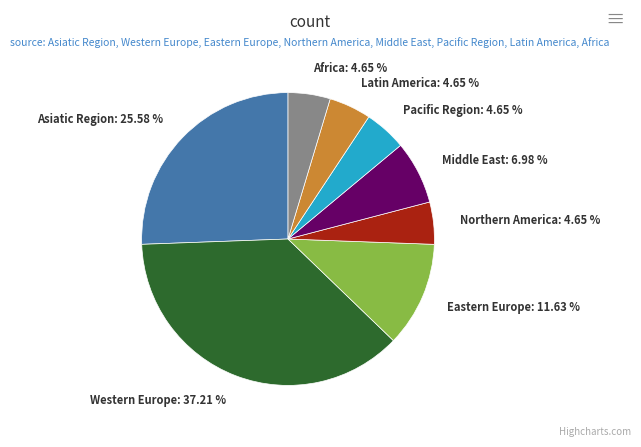

How many slices are in this pie chart?

8